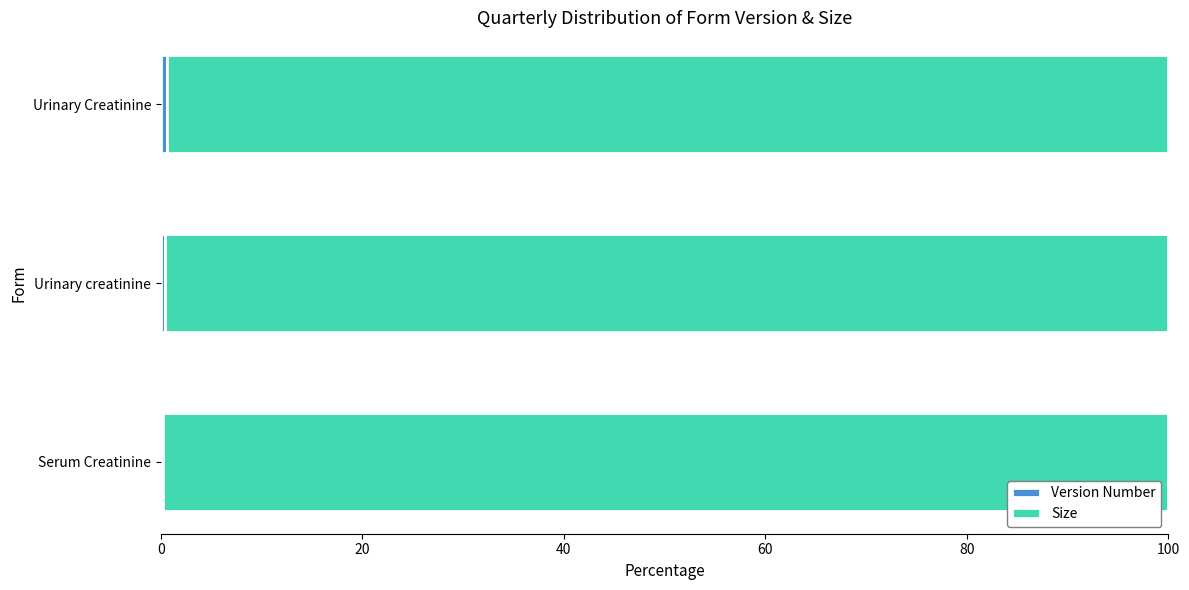

How many data points does each series have?

3